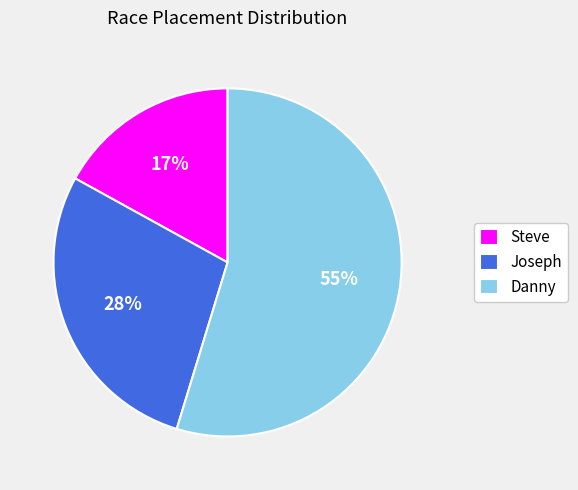

To the nearest percent, what is the difference between the Danny and Steve slice percentages?

38%